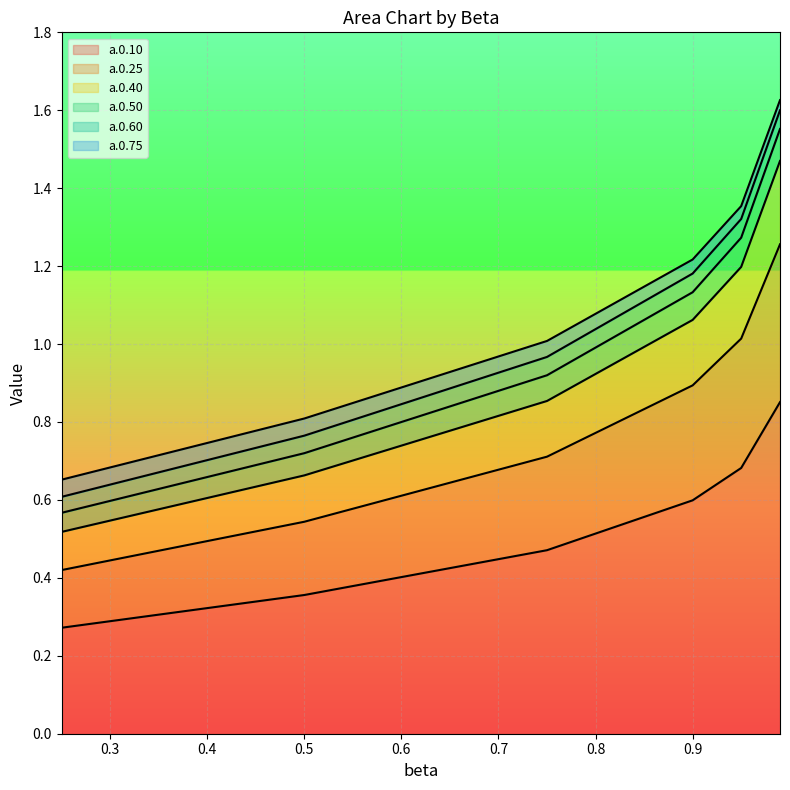

True or false: a.0.10 and a.0.25 cross at least once.

False